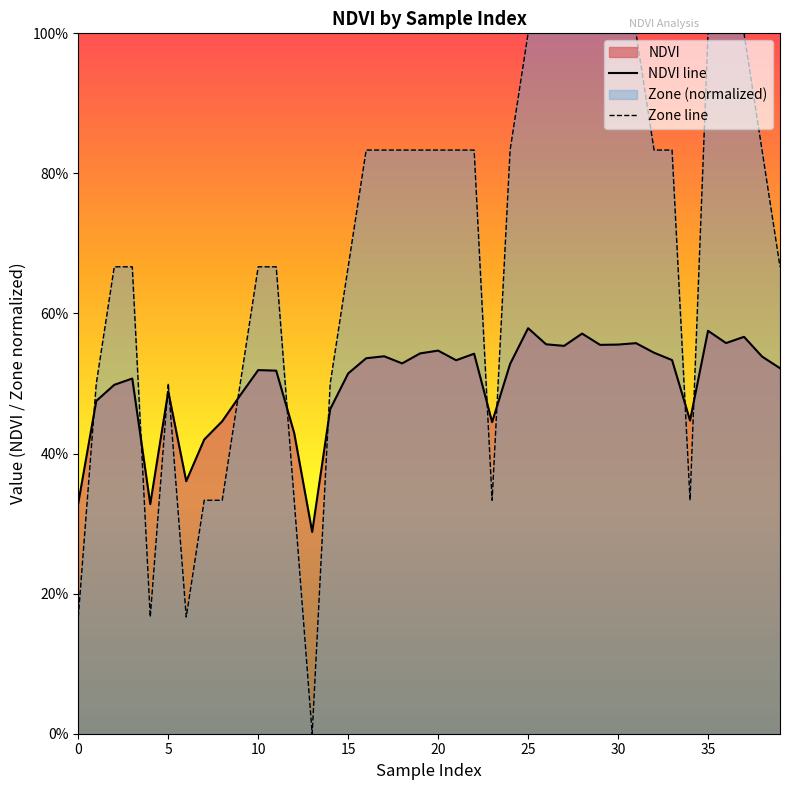

Is the value of NDVI line at 40 greater than the value of Zone line at 25?

No